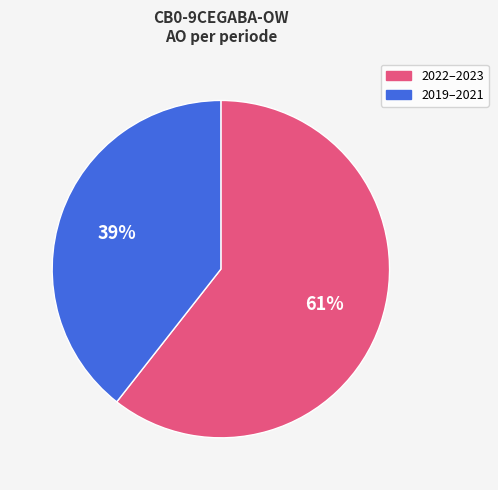

How many segments does this pie chart have?

2